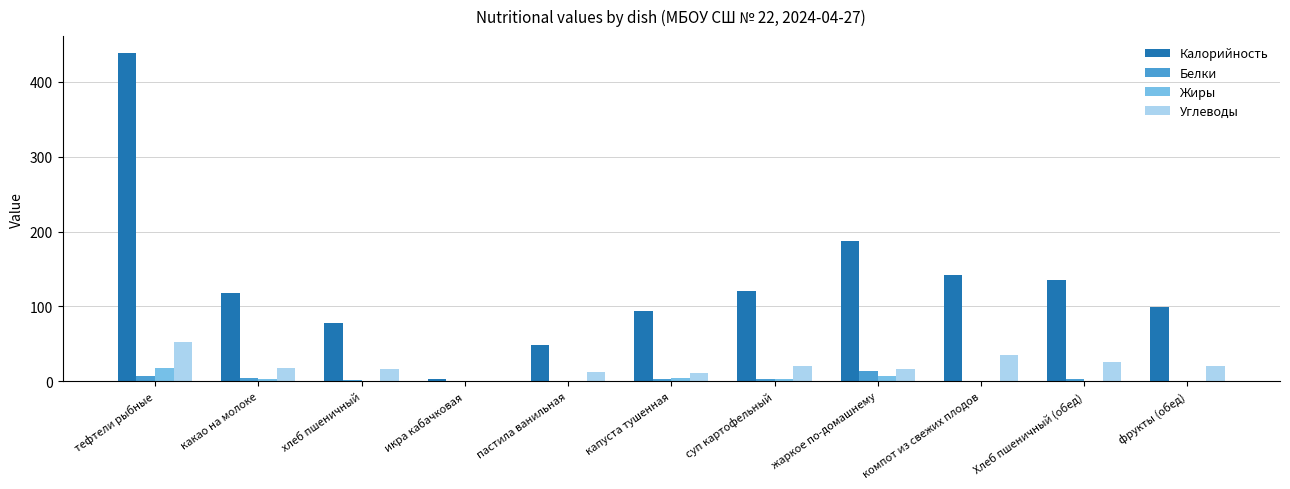

Where is Калорийность nearest to the value 221?

жаркое по-домашнему